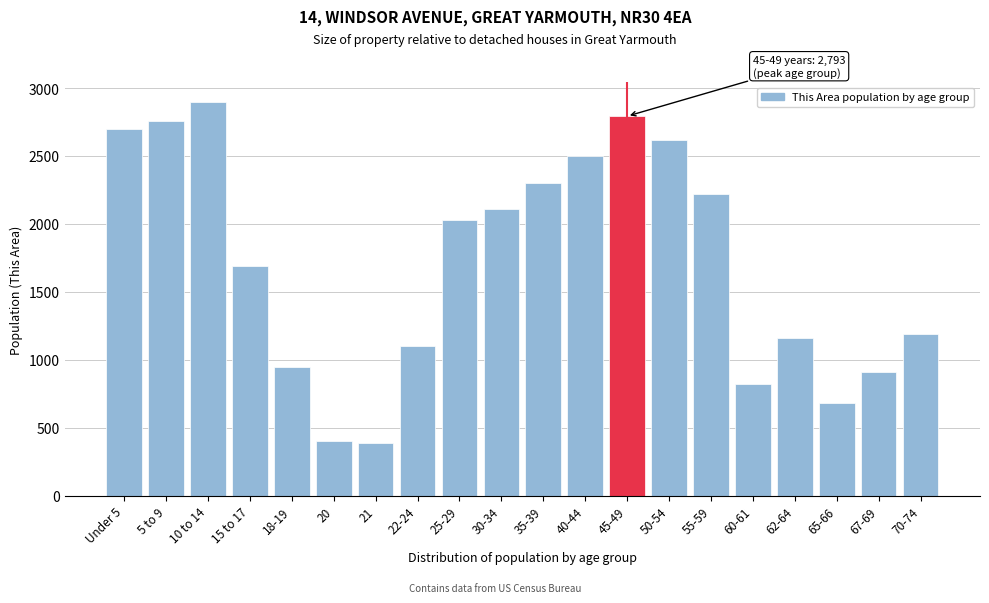

Reading left to right, extract all data points from this chart.

2699	2755	2897	1688	950	406	390	1098	2032	2113	2299	2502	2793	2621	2222	823	1162	681	907	1193